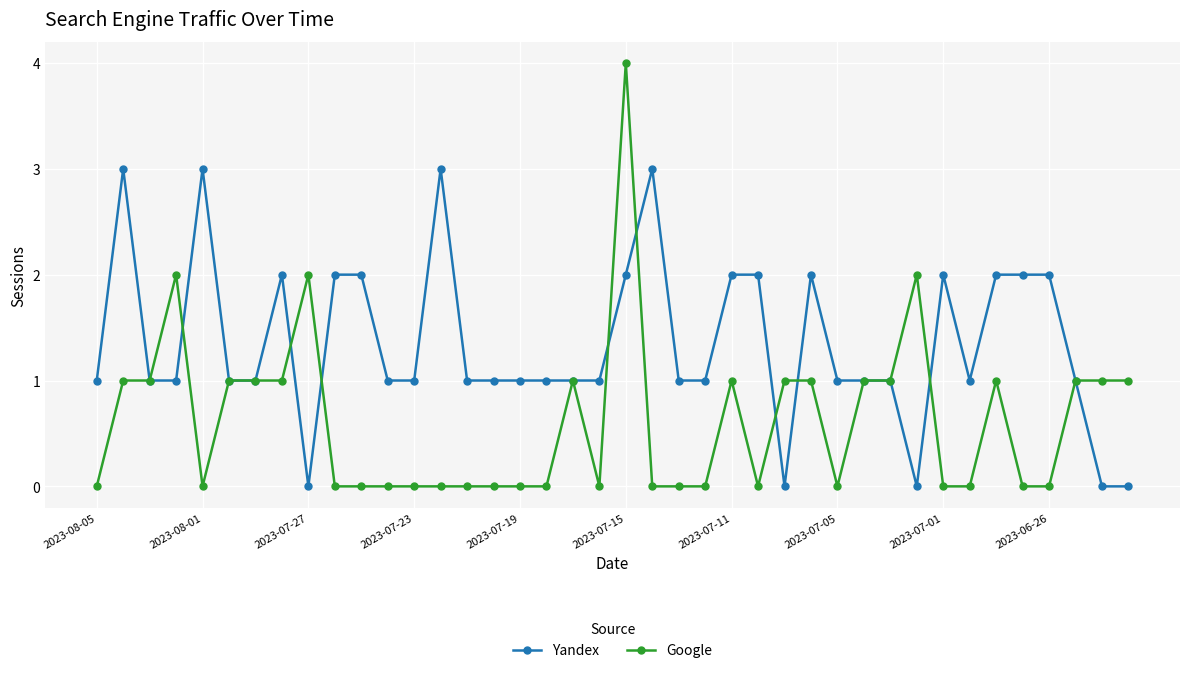

Reading left to right, what are all the values shown in this chart?

Yandex: 1	3	1	1	3	1	1	2	0	2	2	1	1	3	1	1	1	1	1	1	2	3	1	1	2	2	0	2	1	1	1	0	2	1	2	2	2	1	0	0
Google: 0	1	1	2	0	1	1	1	2	0	0	0	0	0	0	0	0	0	1	0	4	0	0	0	1	0	1	1	0	1	1	2	0	0	1	0	0	1	1	1